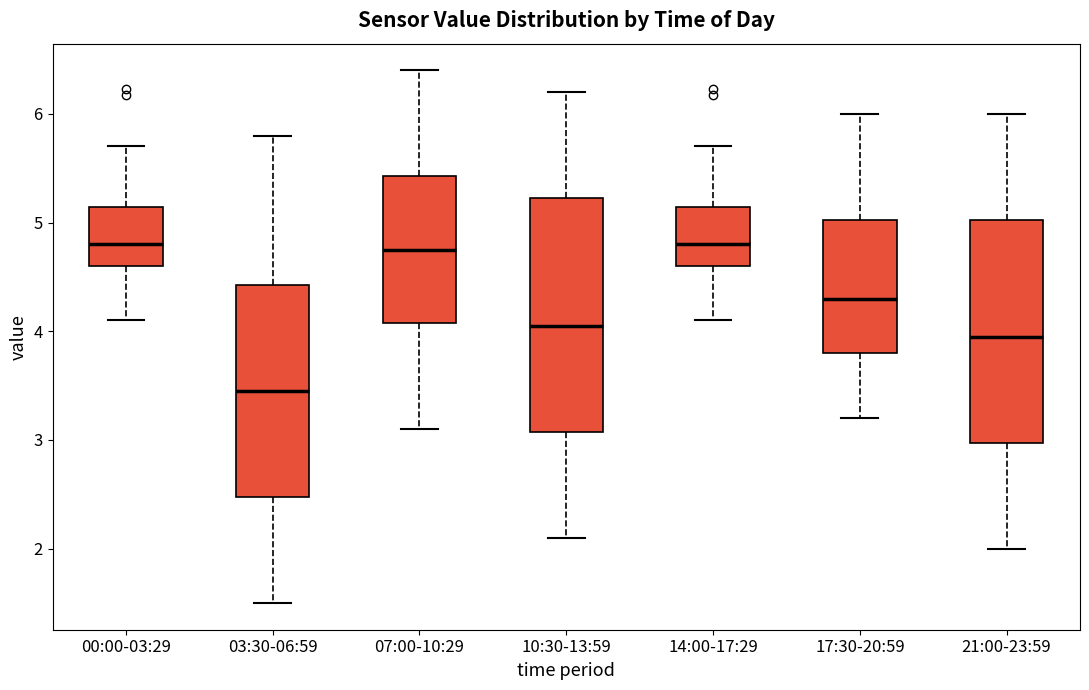

Reading left to right, transcribe this box plot: for each box, give where its median line is, the range the box spans, and where its two whiskers end, as read against the y-axis. The values are not printed on the chart, so give them approximately, as read against the axis.

00:00-03:29: median 4.8, box 4.6 to 5.1, whiskers 4.1 to 5.7
03:30-06:59: median 3.5, box 2.5 to 4.4, whiskers 1.5 to 5.8
07:00-10:29: median 4.8, box 4.1 to 5.4, whiskers 3.1 to 6.4
10:30-13:59: median 4.1, box 3.1 to 5.2, whiskers 2.1 to 6.2
14:00-17:29: median 4.8, box 4.6 to 5.1, whiskers 4.1 to 5.7
17:30-20:59: median 4.3, box 3.8 to 5.0, whiskers 3.2 to 6.0
21:00-23:59: median 4.0, box 3.0 to 5.0, whiskers 2.0 to 6.0